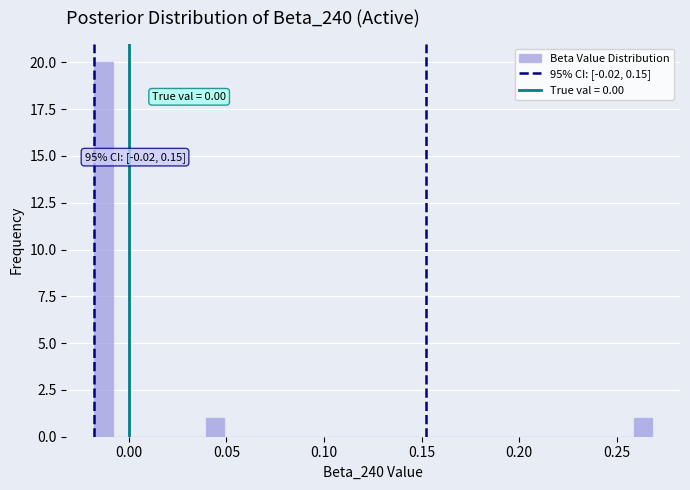

Around what value on the x-axis is the tallest bar? Give the approximate position of its centre, as read against the axis.

-0.015